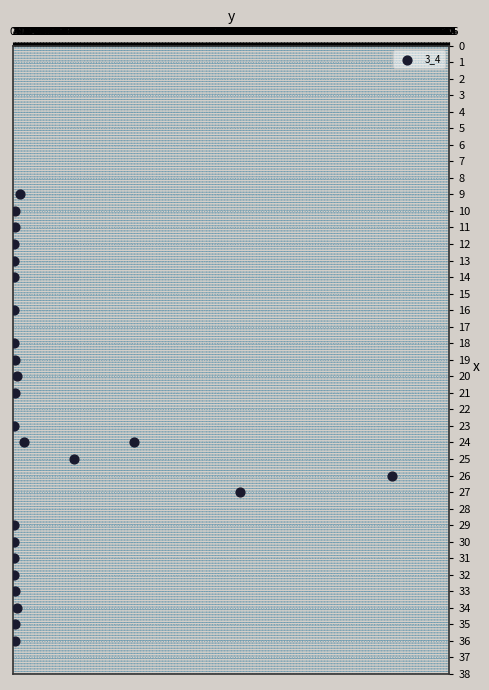

What is the range of Y values (max minus min)?

27